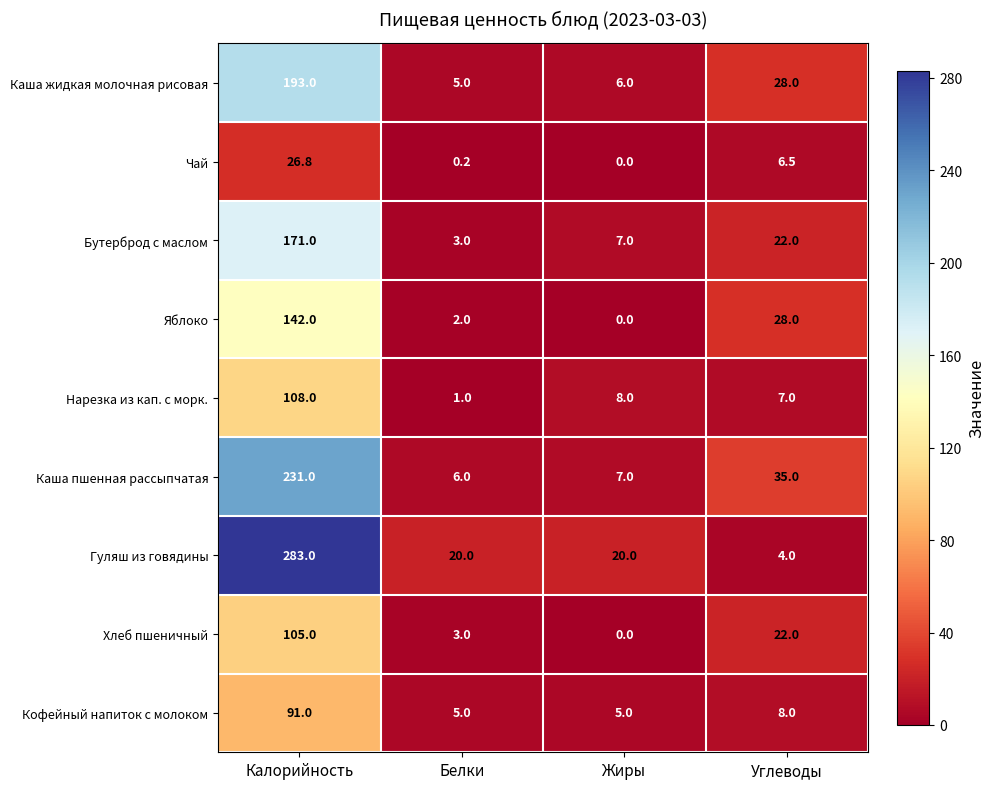

What is the average value of the Каша пшенная рассыпчатая series?

69.8